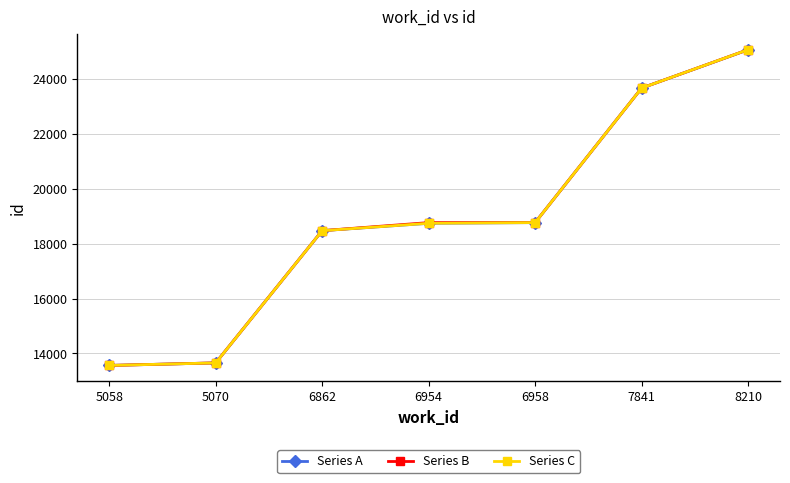

List the series in order of their overall mean, highest first.

Series B, Series C, Series A